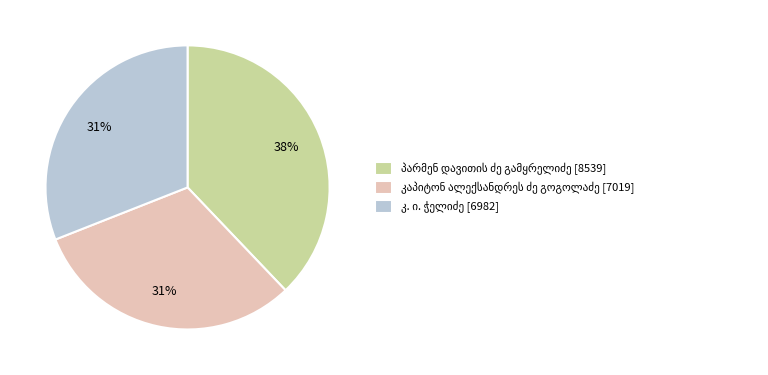

To the nearest percent, what is the difference between the largest and smallest slice percentages?

7%